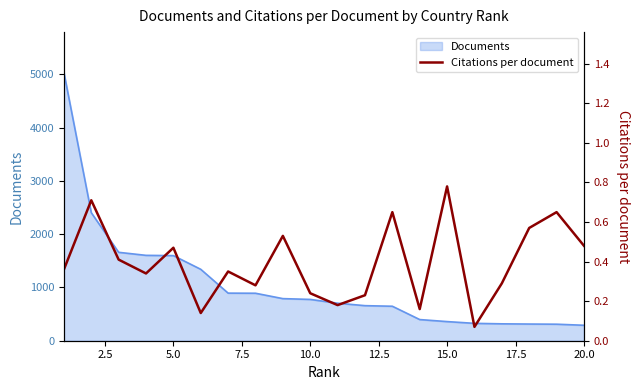

True or false: the data shows 0.3 at 7.5.

True